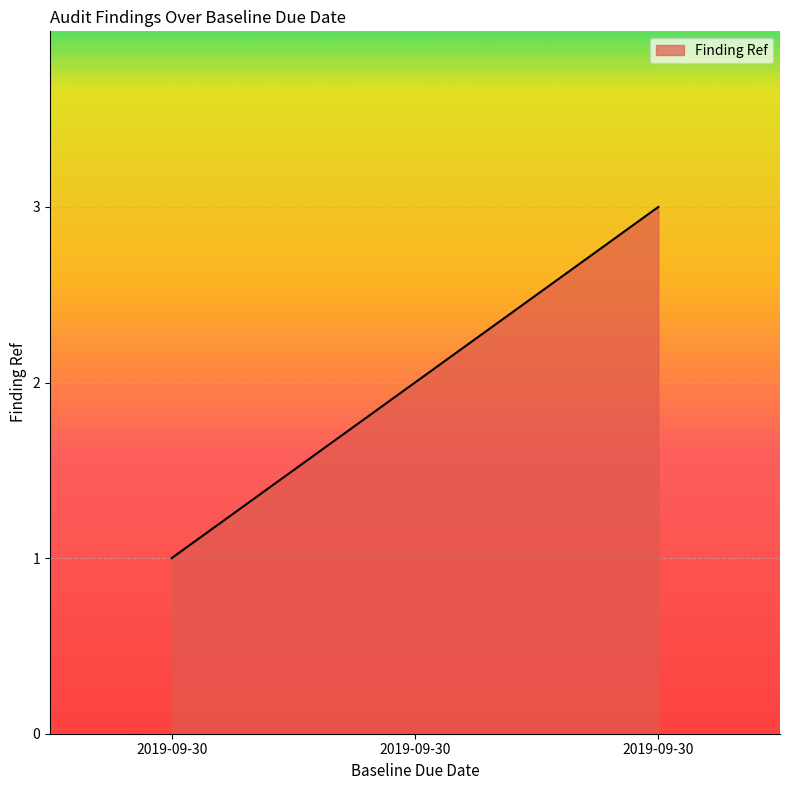

Reading left to right, transcribe all the data shown in this chart.

2019-09-30=1	2019-09-30=2	2019-09-30=3